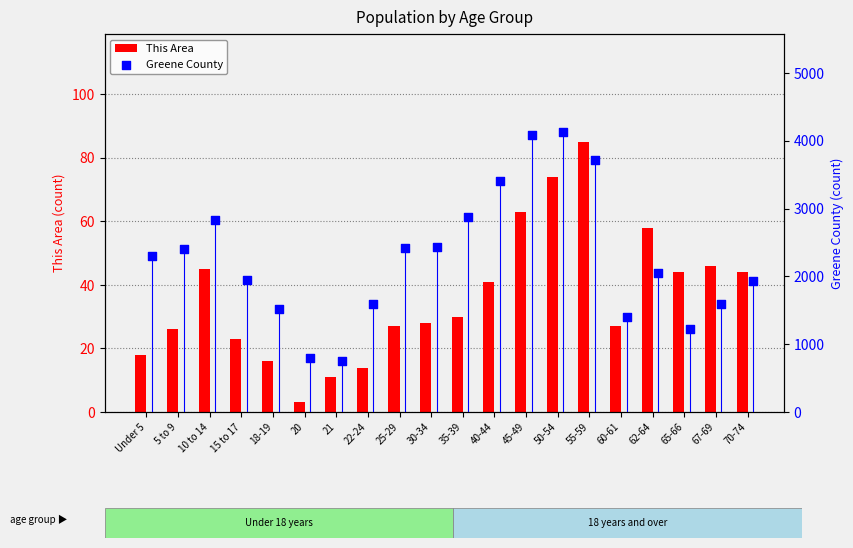

What is the difference between the second highest and second lowest values in the This Area series?

63